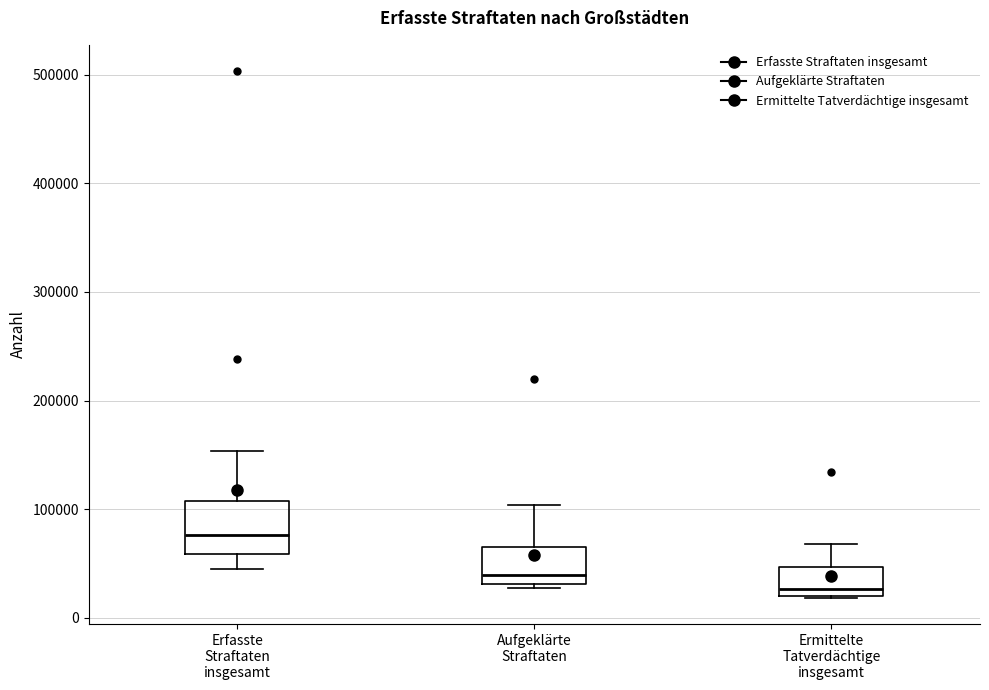

Which box is the tallest, from its lower edge to its upper edge?

Erfasste Straftaten insgesamt